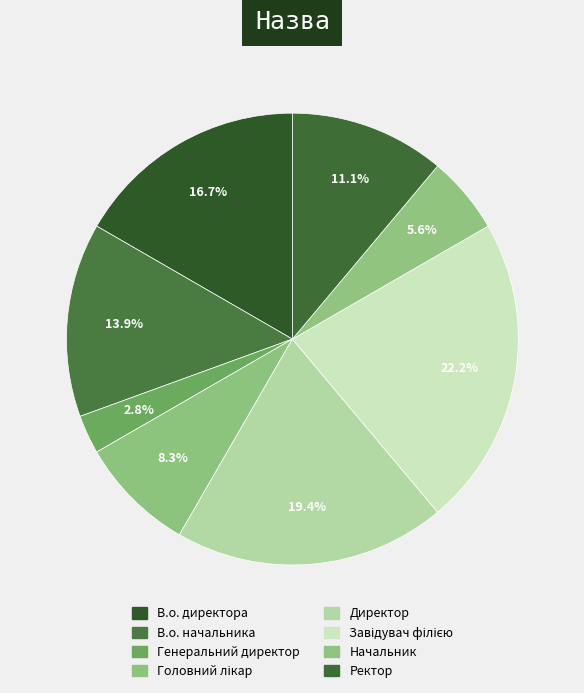

How many slices are in this pie chart?

8